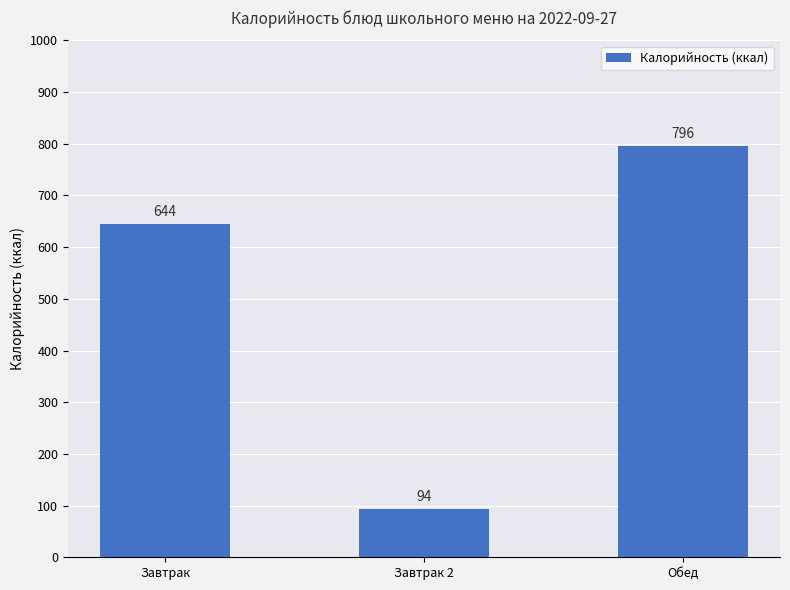

What position from the right is Завтрак 2?

2